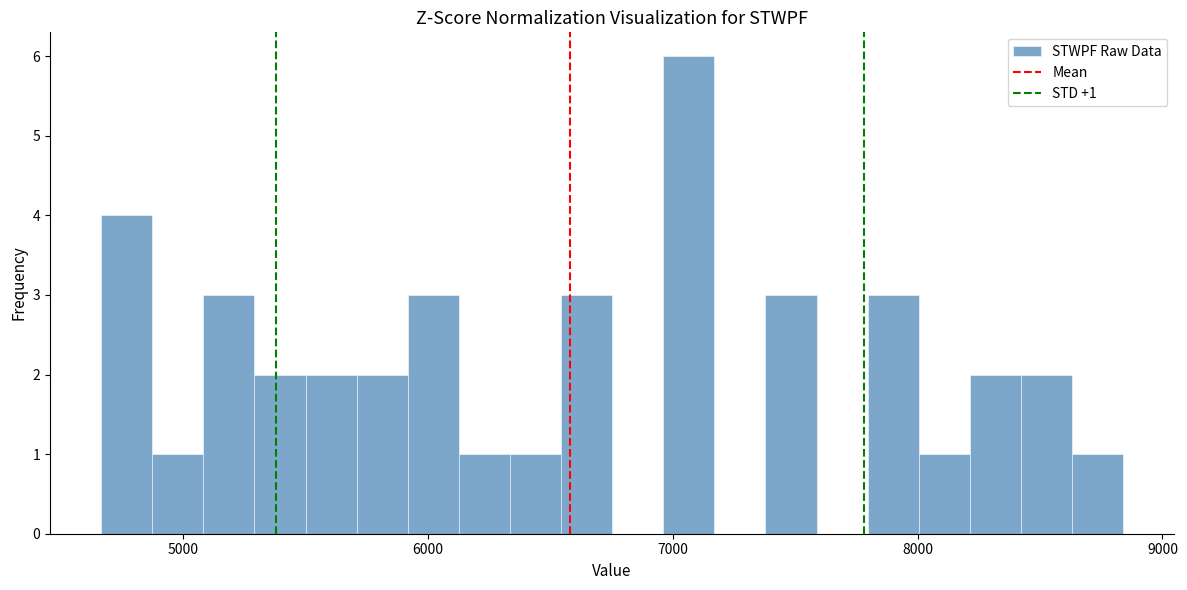

Read against the x-axis, roughly where is the centre of the tallest bar?

7100